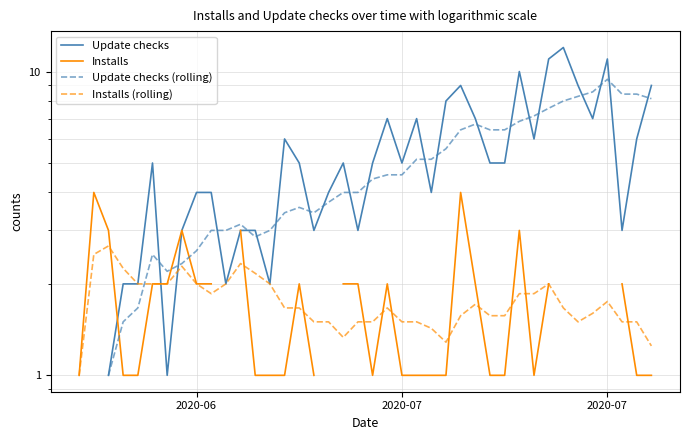

How many Installs values are between 1 and 3?

33